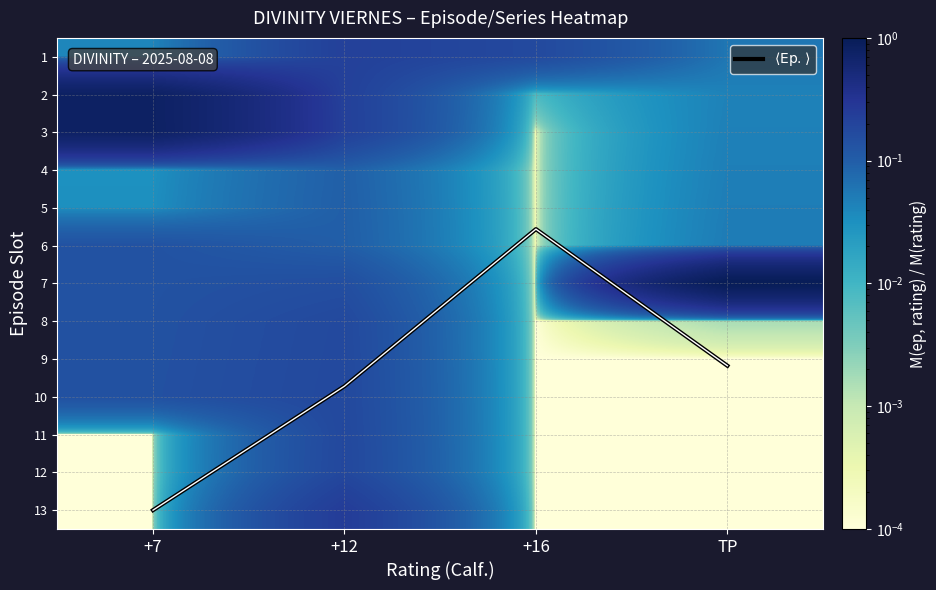

Which series has the largest total across all categories?

$\langle \mathrm{Ep.} \rangle$